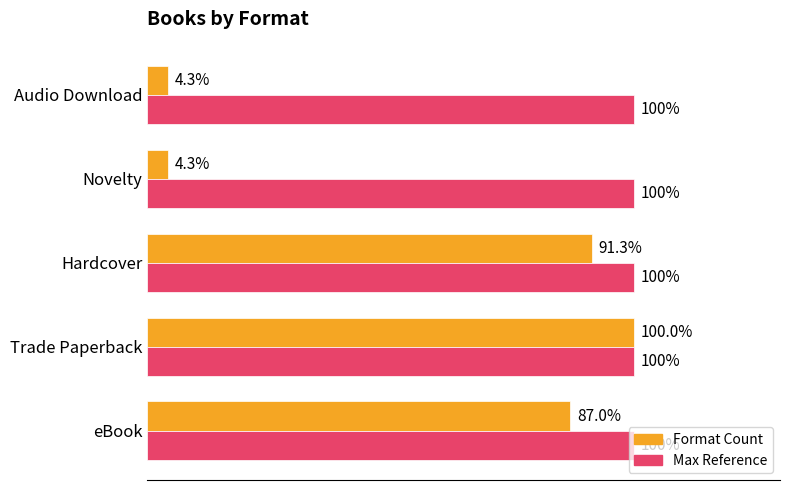

The Max (all formats total) series shows 0.5 at 20. True or false?

False